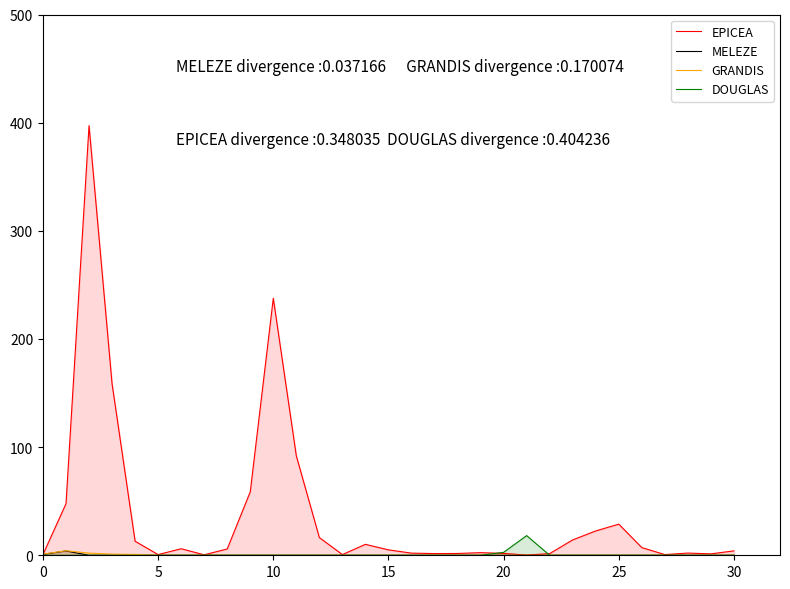

True or false: EPICEA has more than 2 interior local peaks.

True